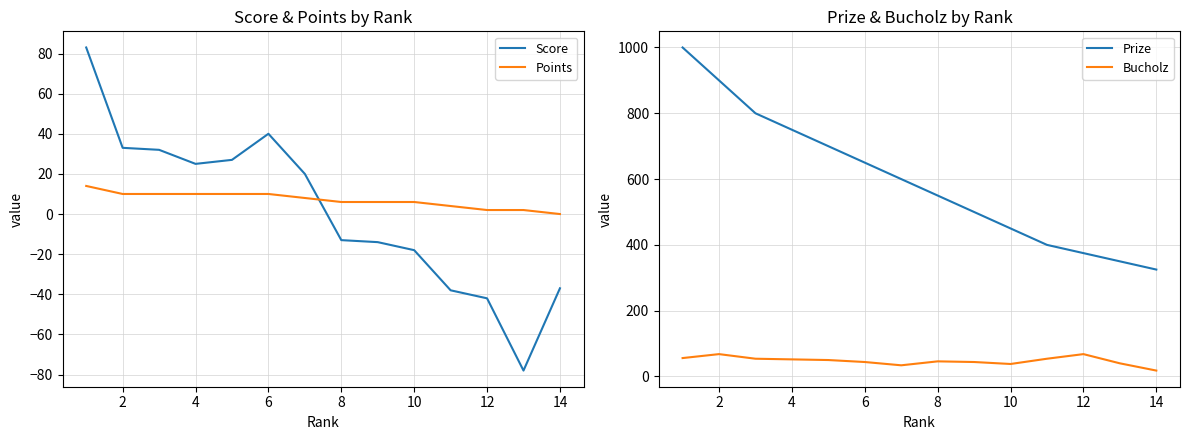

Reading right to left, extract all data points from this chart.

Score: -37	-78	-42	-38	-18	-14	-13	20	40	27	25	32	33	83
Points: 0	2	2	4	6	6	6	8	10	10	10	10	10	14
Prize: 325	350	375	400	450	500	550	600	650	700	750	800	900	1000
Bucholz: 18	40	68	54	38	44	46	34	44	50	52	54	68	56